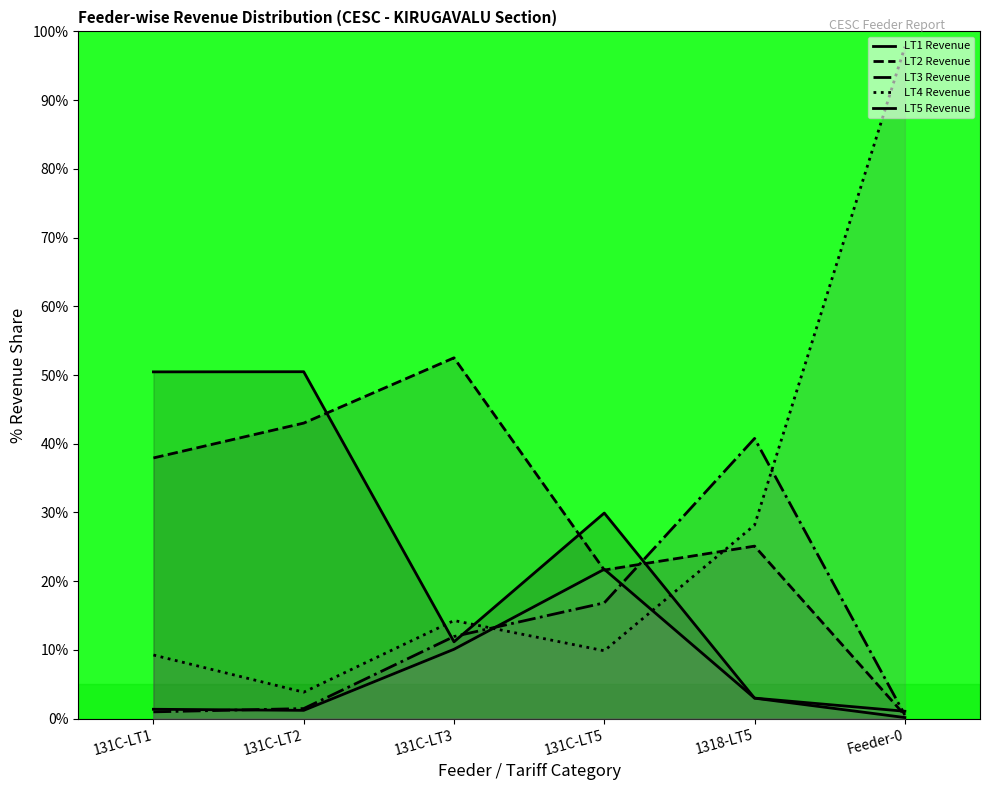

What is the maximum value shown in the chart?

97.8